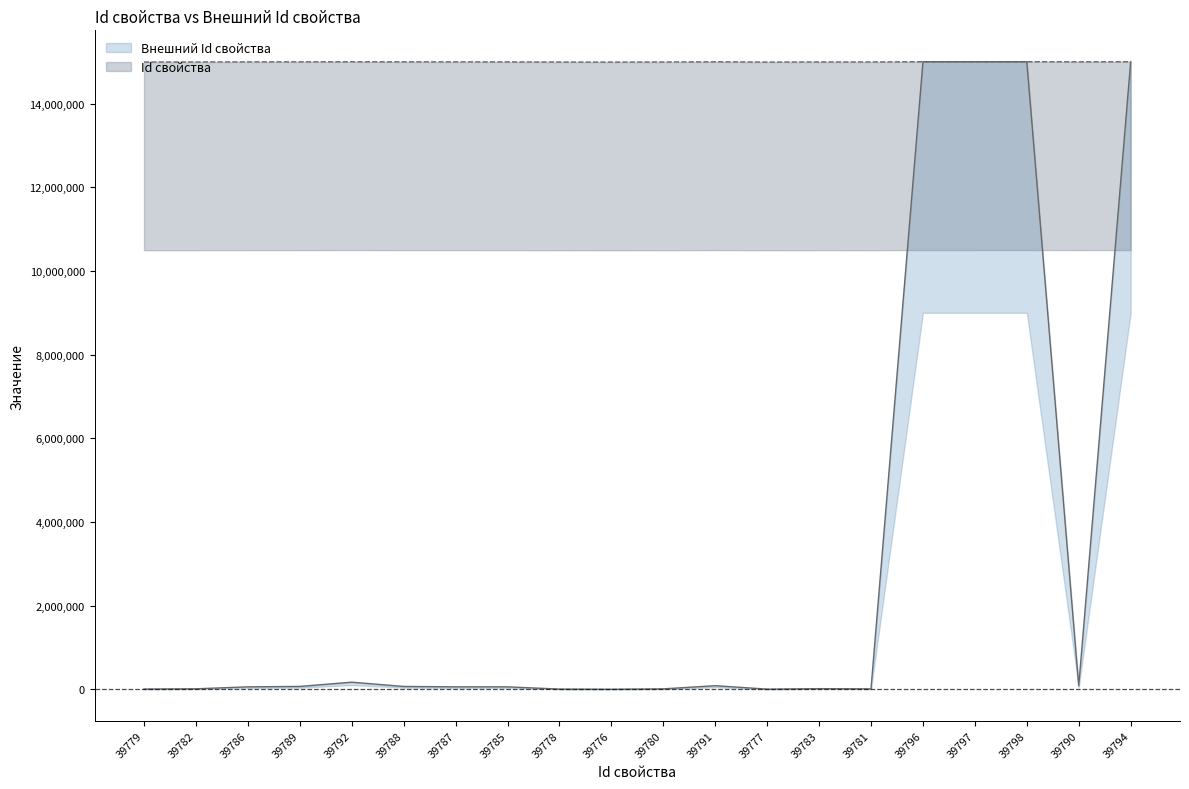

What is the difference between the maximum and minimum values in the Id свойства series?

8292.7